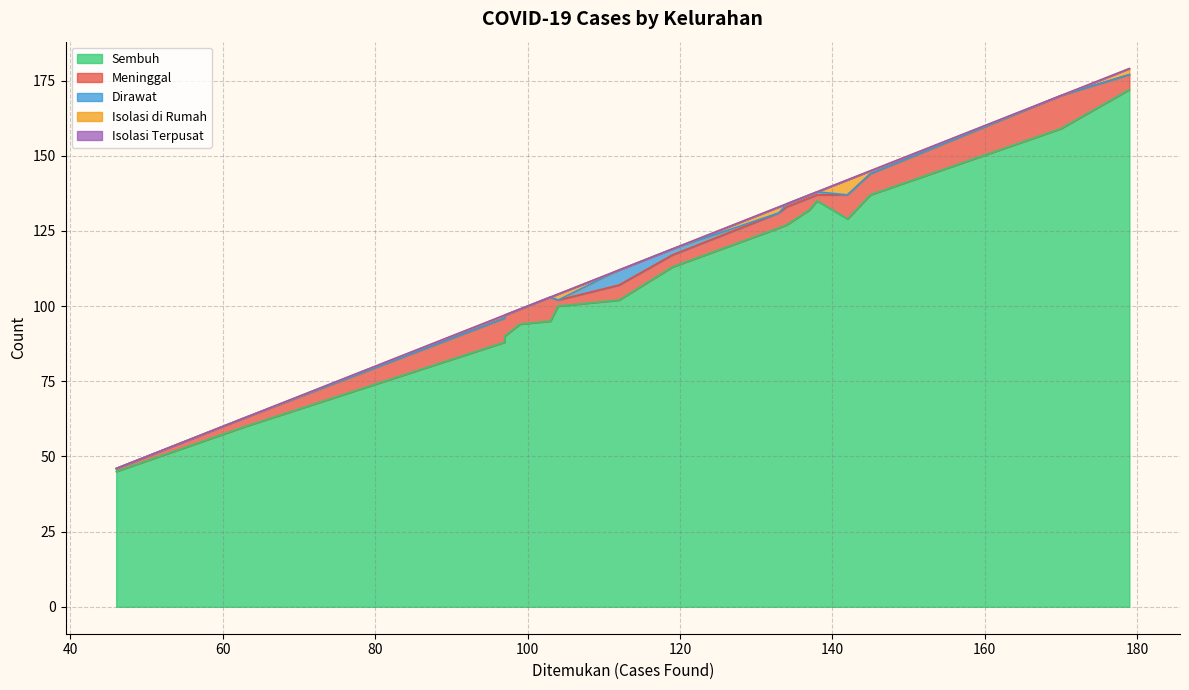

The value of Isolasi di Rumah at Rejowinangun Utara is 1. True or false?

True